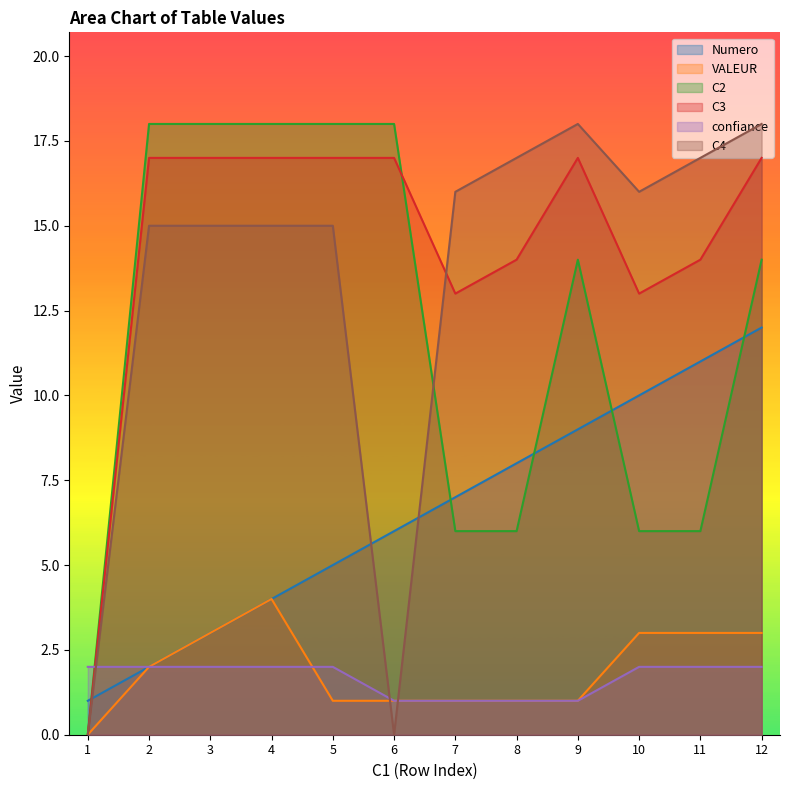

At how many categories does at least one series exceed 15?

11